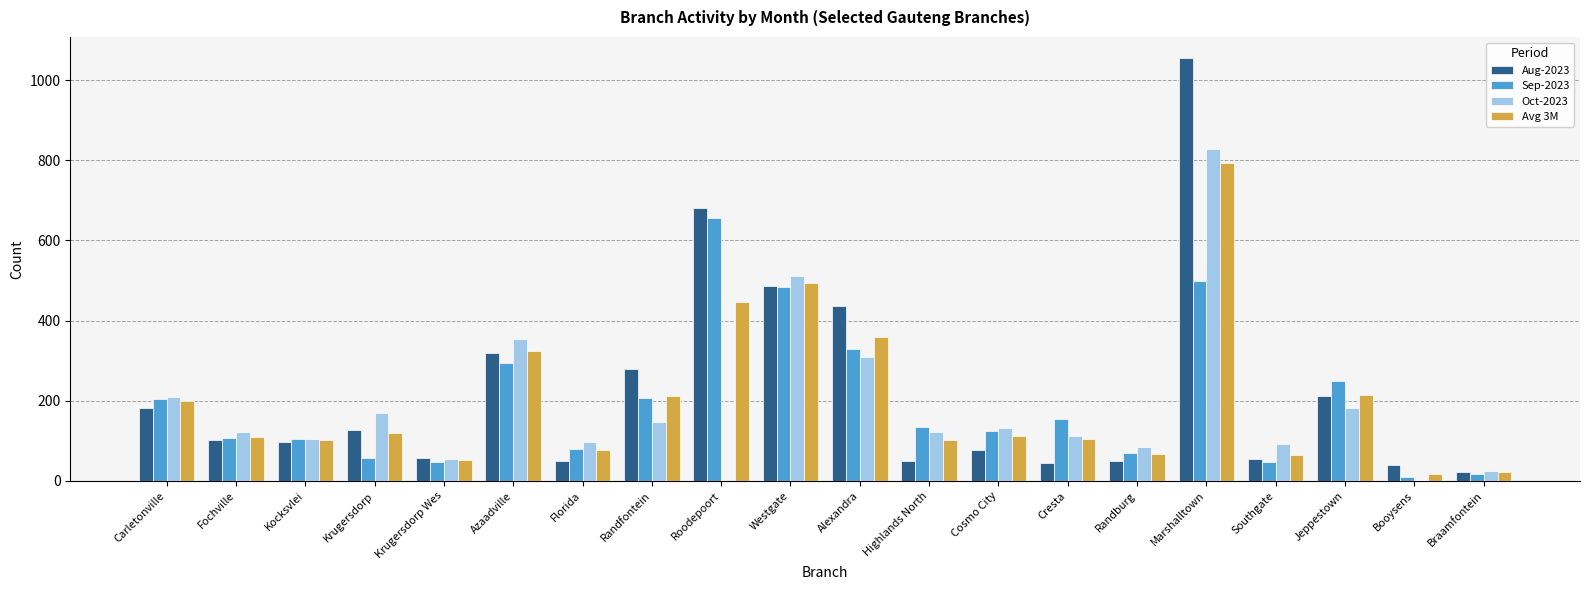

Where is Aug-2023 nearest to the value 538?

Westgate